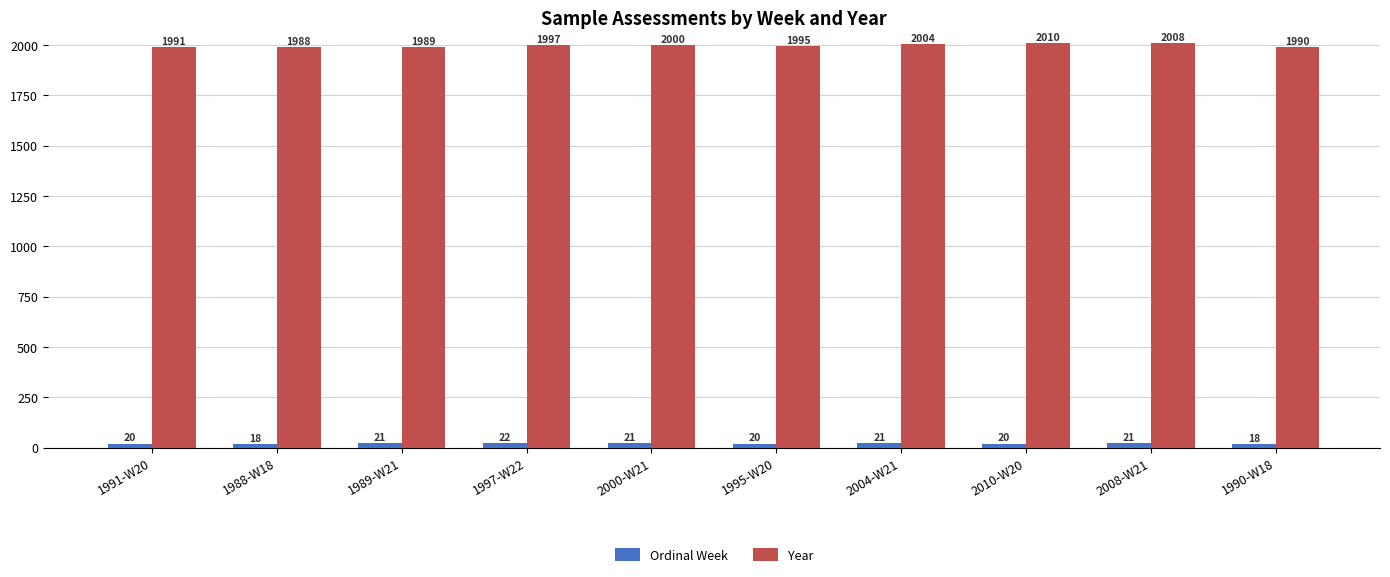

What is the approximate value of Year at 2008-W21?

2008